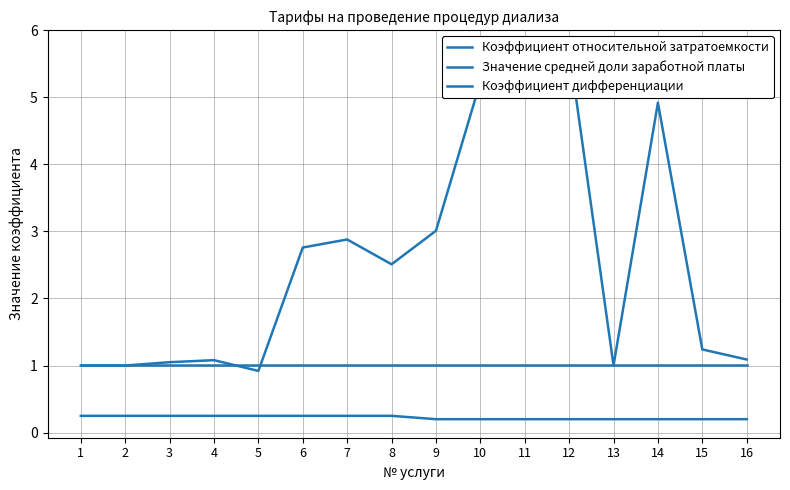

List the labels in order of Значение средней доли заработной платы value, largest first.

1, 2, 3, 4, 5, 6, 7, 8, 9, 10, 11, 12, 13, 14, 15, 16